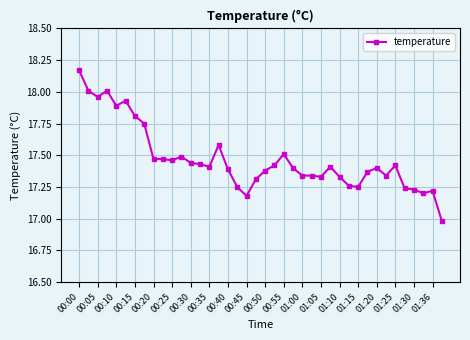

True or false: there are more than 0 points higher than both neighbors.

True